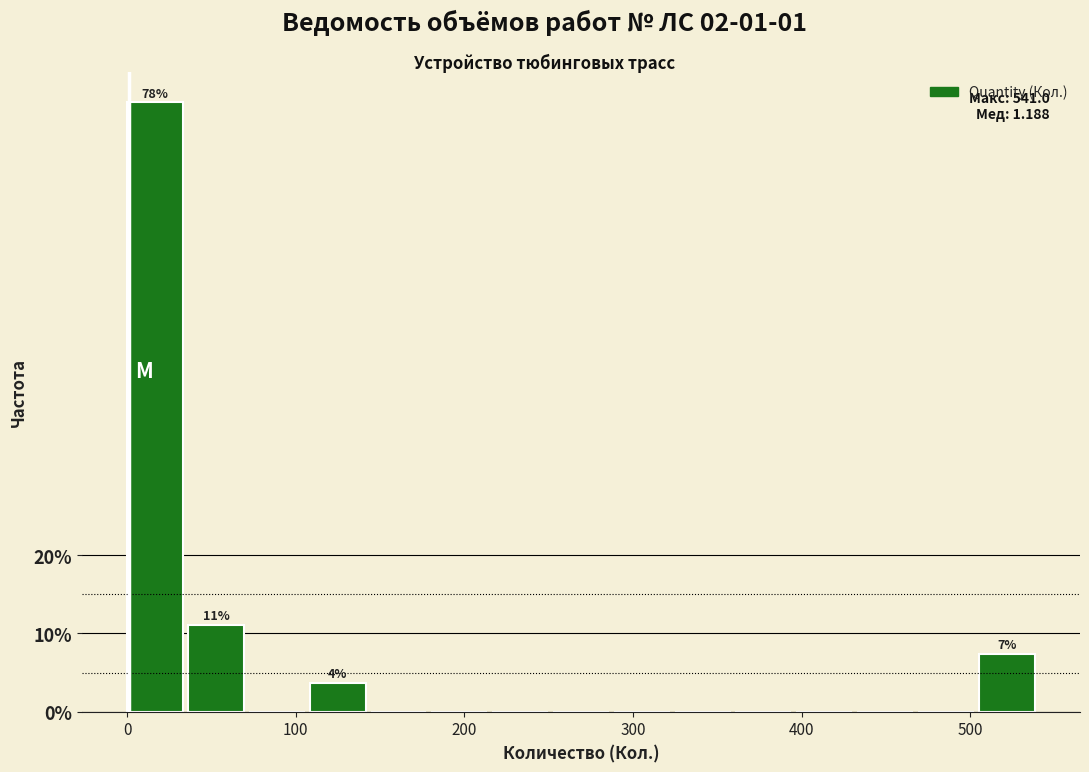

Around what value on the x-axis is the tallest bar? Give the approximate position of its centre, as read against the axis.

20